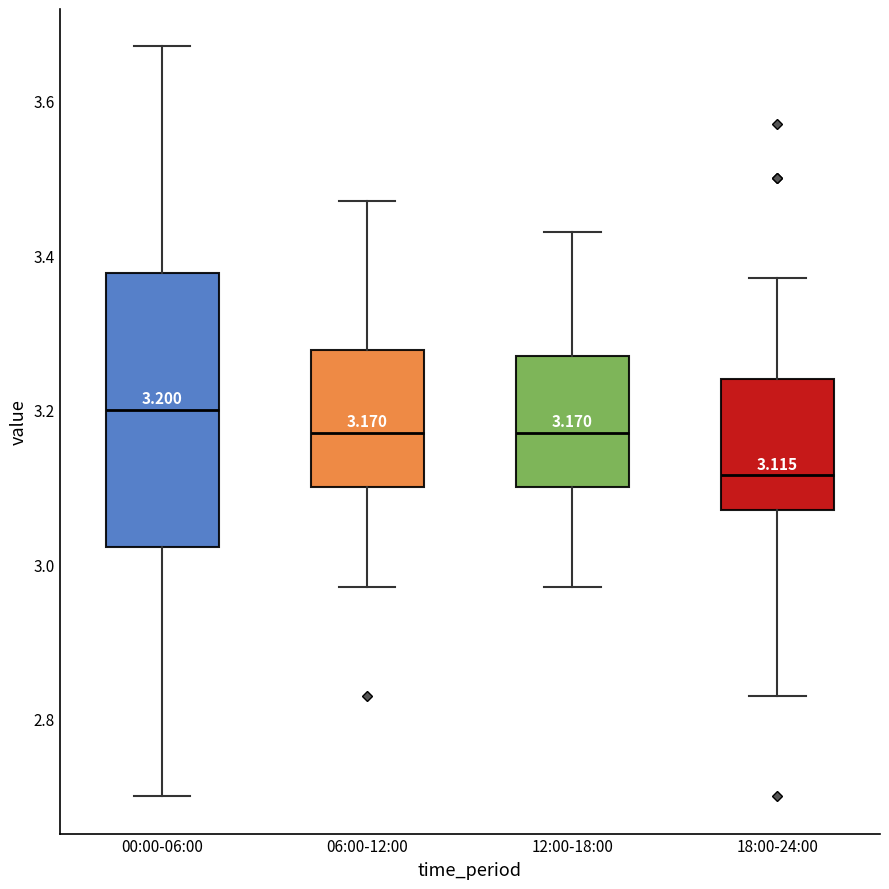

Which box has the highest median line?

00:00-06:00